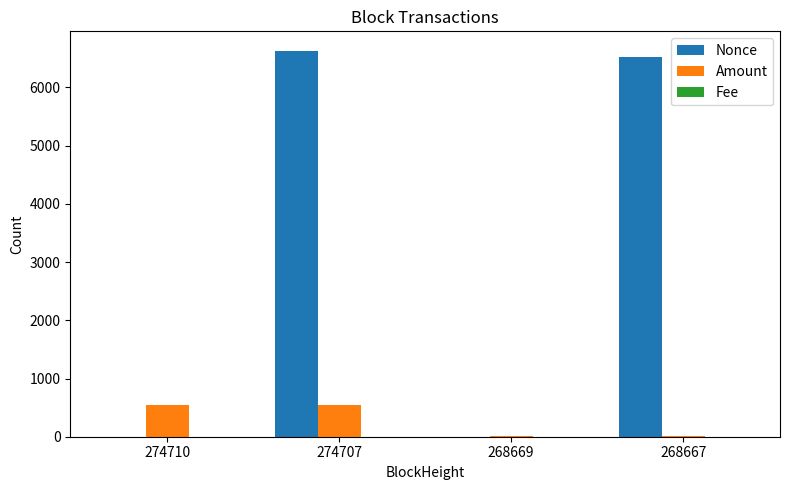

What is the sum of all Nonce values?

13154.0